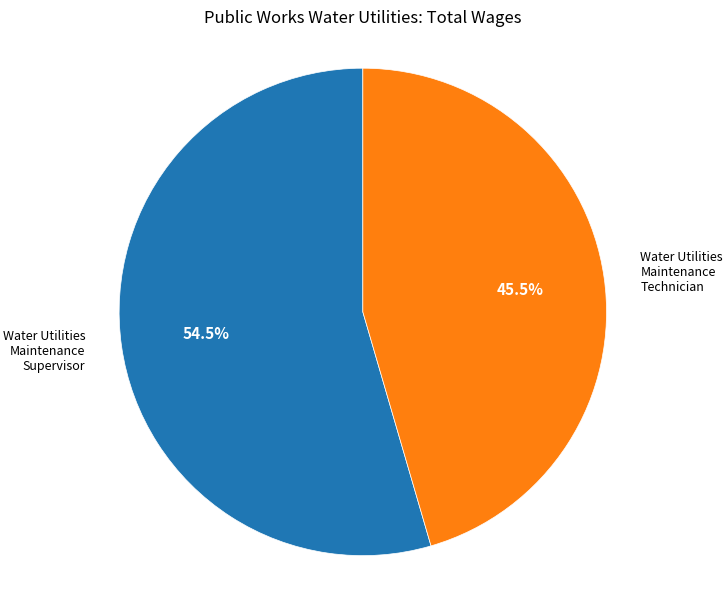

Does any single category account for the majority?

Yes